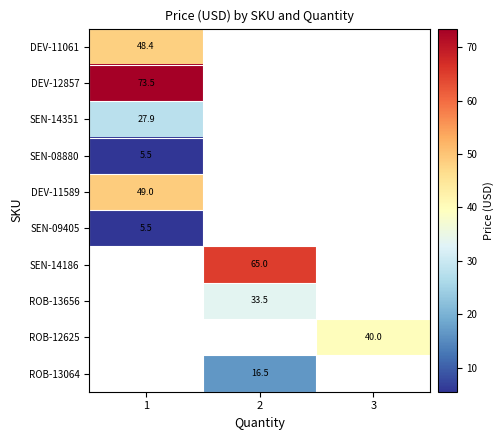

How many distinct data groups are displayed?

10